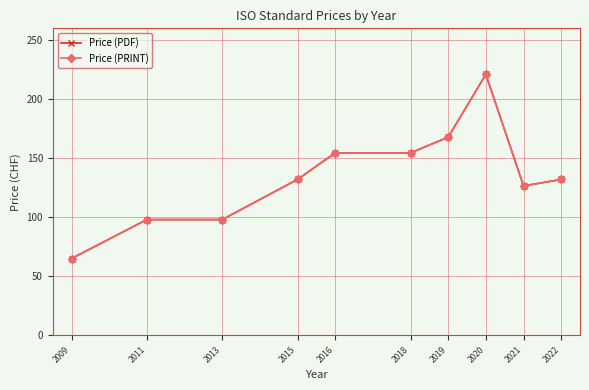

Reading right to left, what are all the values shown in this chart?

Price (PDF): 2022=132.0	2021=126.5	2020=221.0	2019=167.8	2018=154.5	2016=154.5	2015=132.0	2013=98.0	2011=98.0	2009=65.0
Price (PRINT): 2022=132.0	2021=126.5	2020=221.0	2019=167.8	2018=154.5	2016=154.5	2015=132.0	2013=98.0	2011=98.0	2009=65.0